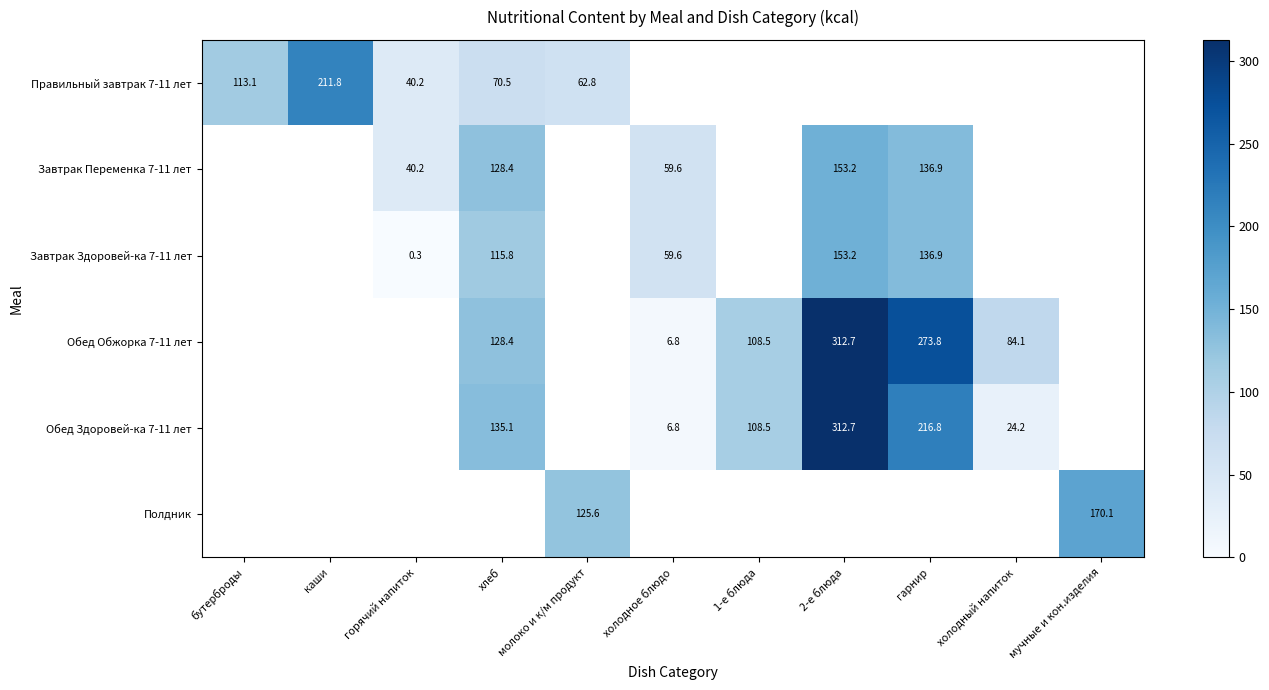

Count the number of categories in the chart.

11